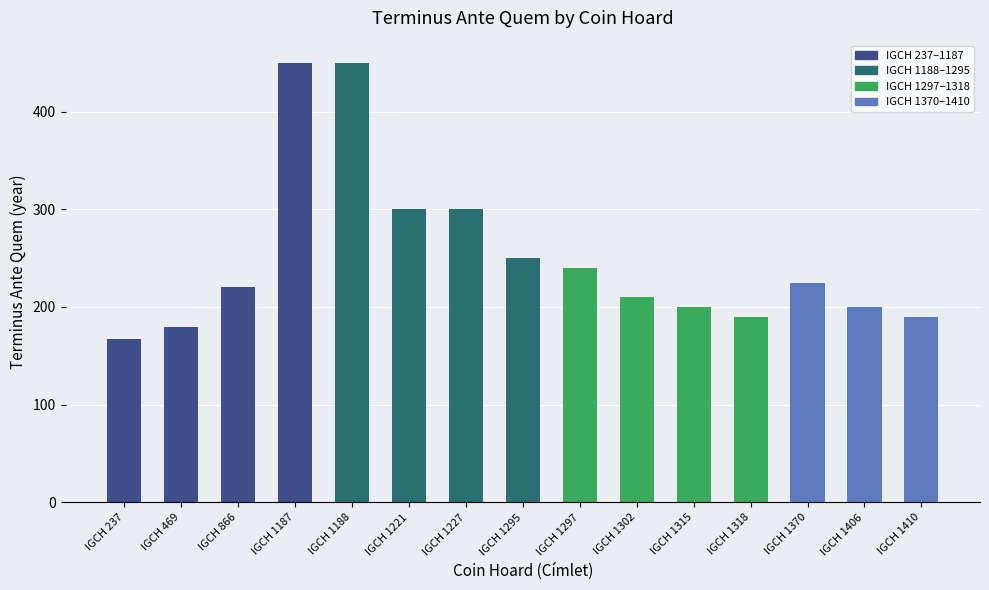

Are the bars horizontal?

No